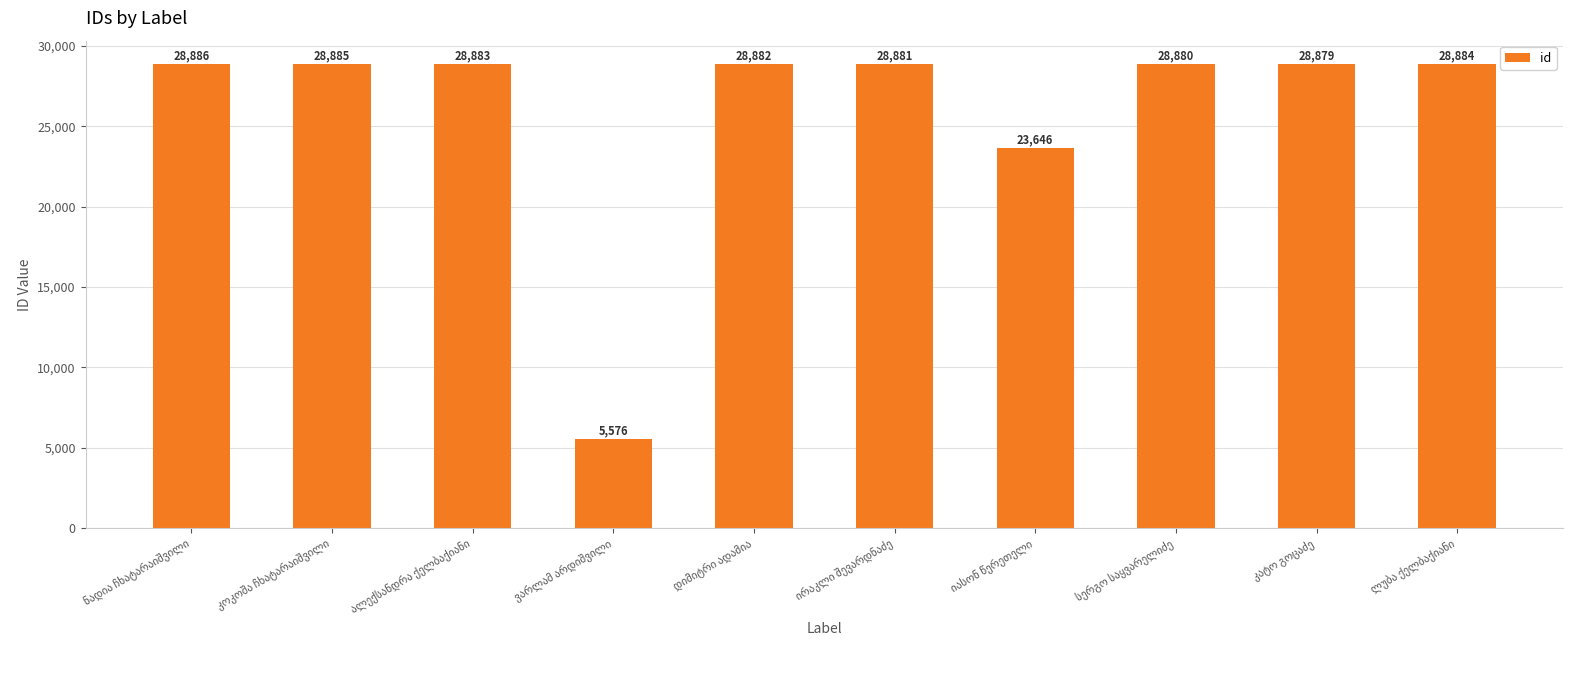

What is the greatest value displayed?

28886